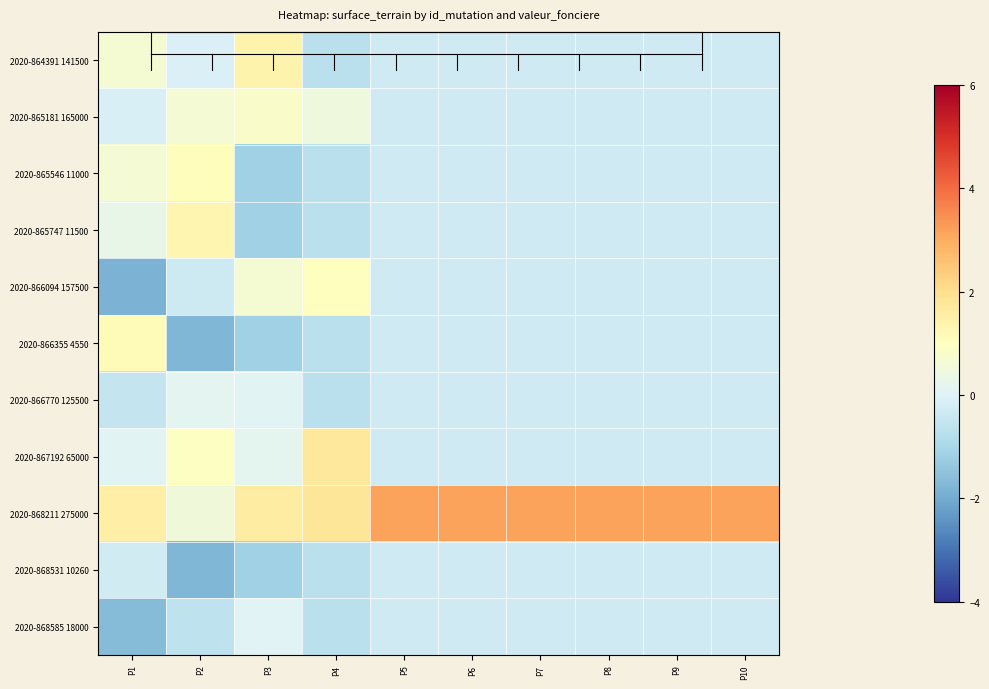

Reading left to right, transcribe all the data shown in this chart.

2020-864391 141500: P1=0.7	P2=-0.1	P3=1.4	P4=-0.7	P5=-0.3	P6=-0.3	P7=-0.3	P8=-0.3	P9=-0.3	P10=-0.3
2020-865181 165000: P1=-0.1	P2=0.6	P3=0.8	P4=0.5	P5=-0.3	P6=-0.3	P7=-0.3	P8=-0.3	P9=-0.3	P10=-0.3
2020-865546 11000: P1=0.6	P2=1.1	P3=-1.2	P4=-0.7	P5=-0.3	P6=-0.3	P7=-0.3	P8=-0.3	P9=-0.3	P10=-0.3
2020-865747 11500: P1=0.3	P2=1.3	P3=-1.2	P4=-0.7	P5=-0.3	P6=-0.3	P7=-0.3	P8=-0.3	P9=-0.3	P10=-0.3
2020-866094 157500: P1=-1.8	P2=-0.3	P3=0.6	P4=1.0	P5=-0.3	P6=-0.3	P7=-0.3	P8=-0.3	P9=-0.3	P10=-0.3
2020-866355 4550: P1=1.2	P2=-1.8	P3=-1.2	P4=-0.7	P5=-0.3	P6=-0.3	P7=-0.3	P8=-0.3	P9=-0.3	P10=-0.3
2020-866770 125500: P1=-0.5	P2=0.1	P3=0.1	P4=-0.7	P5=-0.3	P6=-0.3	P7=-0.3	P8=-0.3	P9=-0.3	P10=-0.3
2020-867192 65000: P1=0.1	P2=0.9	P3=0.1	P4=1.7	P5=-0.3	P6=-0.3	P7=-0.3	P8=-0.3	P9=-0.3	P10=-0.3
2020-868211 275000: P1=1.5	P2=0.5	P3=1.6	P4=1.8	P5=3.2	P6=3.2	P7=3.2	P8=3.2	P9=3.2	P10=3.2
2020-868531 10260: P1=-0.3	P2=-1.8	P3=-1.2	P4=-0.7	P5=-0.3	P6=-0.3	P7=-0.3	P8=-0.3	P9=-0.3	P10=-0.3
2020-868585 18000: P1=-1.6	P2=-0.6	P3=0.0	P4=-0.7	P5=-0.3	P6=-0.3	P7=-0.3	P8=-0.3	P9=-0.3	P10=-0.3